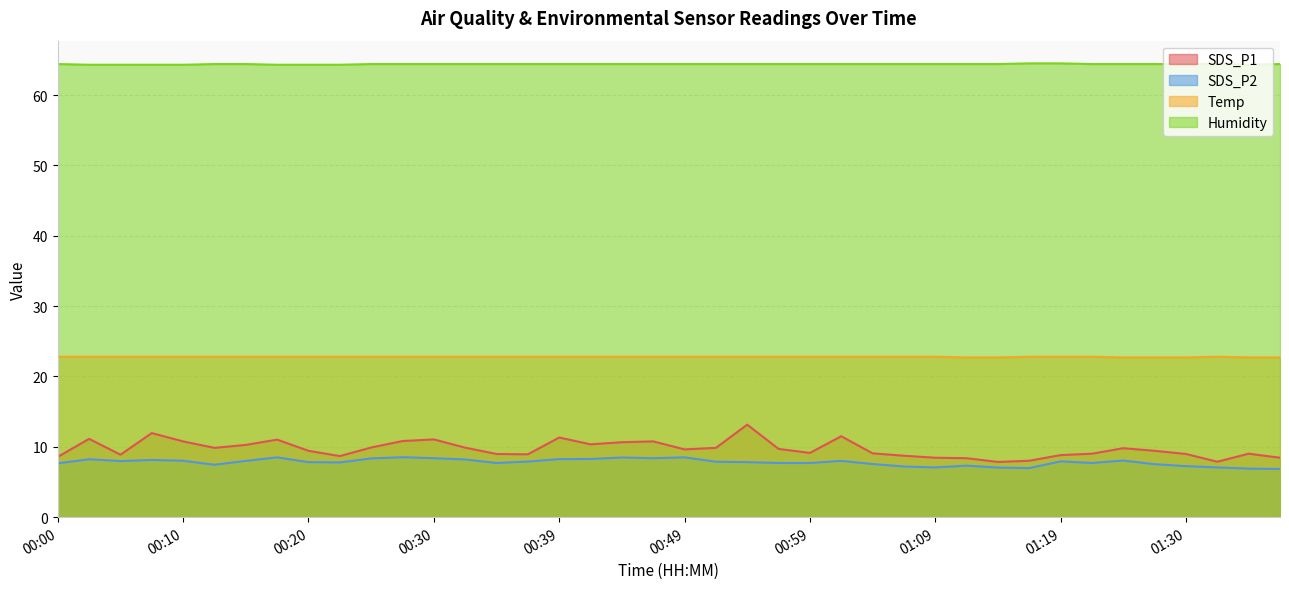

Reading left to right, transcribe all the data shown in this chart.

SDS_P1: 00:00=8.6	00:03=11.1	00:05=8.9	00:08=11.9	00:10=10.8	00:12=9.8	00:15=10.3	00:17=11.0	00:20=9.4	00:22=8.7	00:25=9.9	00:27=10.8	00:30=11.1	00:32=9.9	00:35=9.0	00:37=8.9	00:39=11.3	00:42=10.3	00:44=10.7	00:47=10.8	00:49=9.6	00:52=9.8	00:54=13.2	00:56=9.7	00:59=9.1	01:02=11.5	01:04=9.1	01:07=8.7	01:09=8.4	01:12=8.4	01:14=7.8	01:17=8.0	01:19=8.8	01:22=9.0	01:25=9.8	01:27=9.4	01:30=9.0	01:32=7.9	01:35=9.0	01:37=8.4
SDS_P2: 00:00=7.7	00:03=8.2	00:05=8.0	00:08=8.1	00:10=8.0	00:12=7.5	00:15=8.0	00:17=8.5	00:20=7.8	00:22=7.8	00:25=8.3	00:27=8.5	00:30=8.4	00:32=8.2	00:35=7.7	00:37=7.9	00:39=8.2	00:42=8.3	00:44=8.5	00:47=8.4	00:49=8.5	00:52=7.9	00:54=7.8	00:56=7.7	00:59=7.7	01:02=8.0	01:04=7.5	01:07=7.2	01:09=7.1	01:12=7.3	01:14=7.0	01:17=7.0	01:19=7.9	01:22=7.7	01:25=8.1	01:27=7.5	01:30=7.2	01:32=7.1	01:35=6.9	01:37=6.8
Temp: 00:00=22.8	00:03=22.8	00:05=22.8	00:08=22.8	00:10=22.8	00:12=22.8	00:15=22.8	00:17=22.8	00:20=22.8	00:22=22.8	00:25=22.8	00:27=22.8	00:30=22.8	00:32=22.8	00:35=22.8	00:37=22.8	00:39=22.8	00:42=22.8	00:44=22.8	00:47=22.8	00:49=22.8	00:52=22.8	00:54=22.8	00:56=22.8	00:59=22.8	01:02=22.8	01:04=22.8	01:07=22.8	01:09=22.8	01:12=22.7	01:14=22.7	01:17=22.8	01:19=22.8	01:22=22.8	01:25=22.7	01:27=22.7	01:30=22.7	01:32=22.8	01:35=22.7	01:37=22.7
Humidity: 00:00=64.4	00:03=64.3	00:05=64.3	00:08=64.3	00:10=64.3	00:12=64.4	00:15=64.4	00:17=64.3	00:20=64.3	00:22=64.3	00:25=64.4	00:27=64.4	00:30=64.4	00:32=64.4	00:35=64.4	00:37=64.4	00:39=64.4	00:42=64.4	00:44=64.4	00:47=64.4	00:49=64.4	00:52=64.4	00:54=64.4	00:56=64.4	00:59=64.4	01:02=64.4	01:04=64.4	01:07=64.4	01:09=64.4	01:12=64.4	01:14=64.4	01:17=64.5	01:19=64.5	01:22=64.4	01:25=64.4	01:27=64.4	01:30=64.4	01:32=64.4	01:35=64.3	01:37=64.4